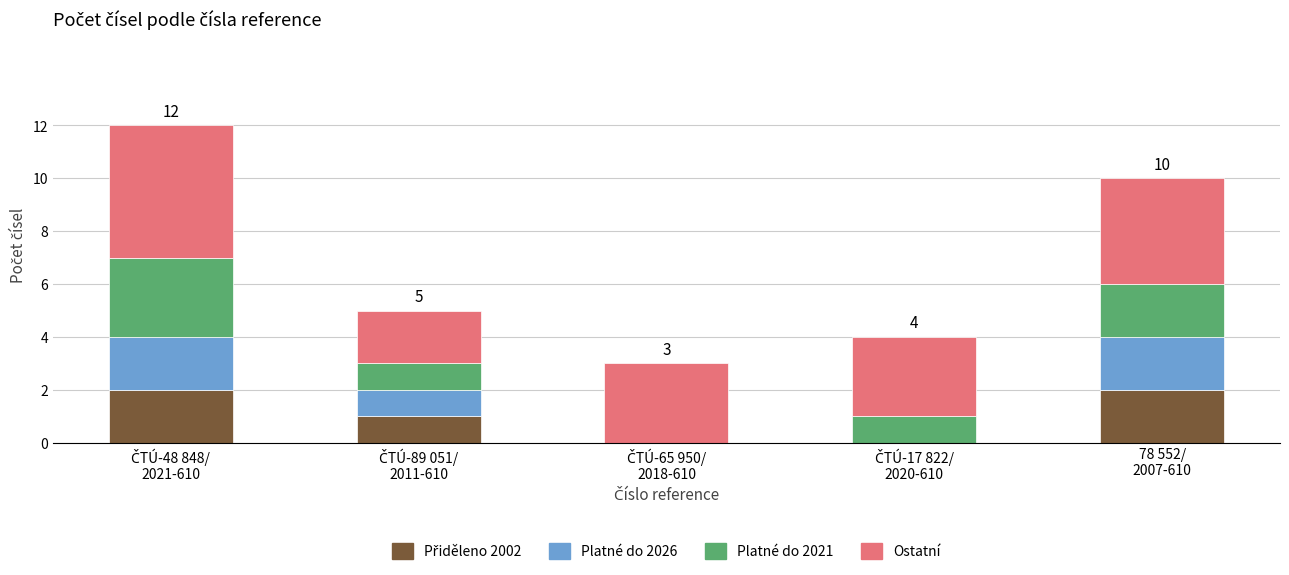

Which series has the largest total across all categories?

Ostatní